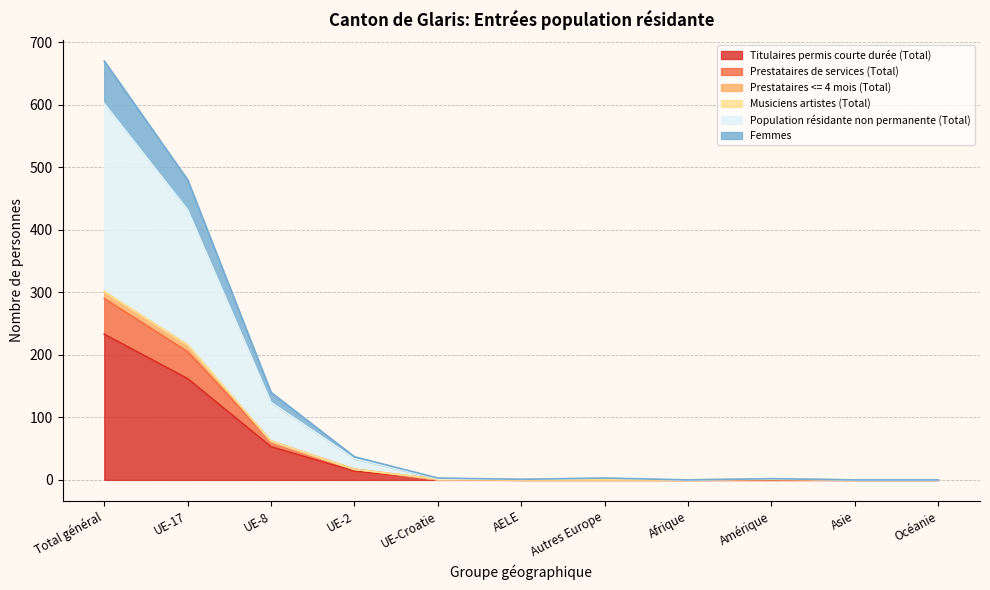

What is the label of the 9th point from the left?

Amérique